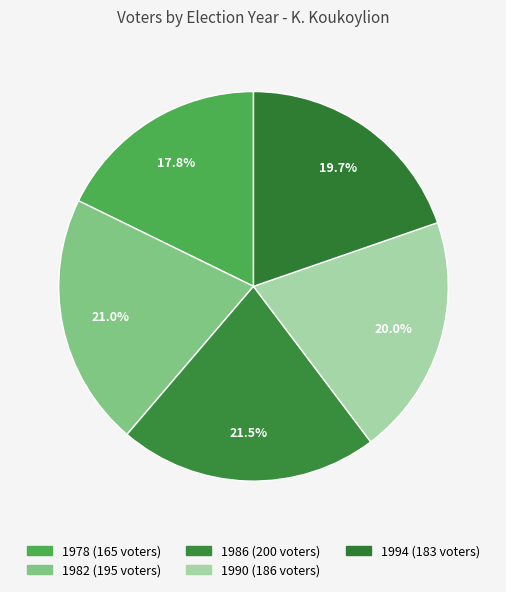

Is there a majority slice in this chart?

No